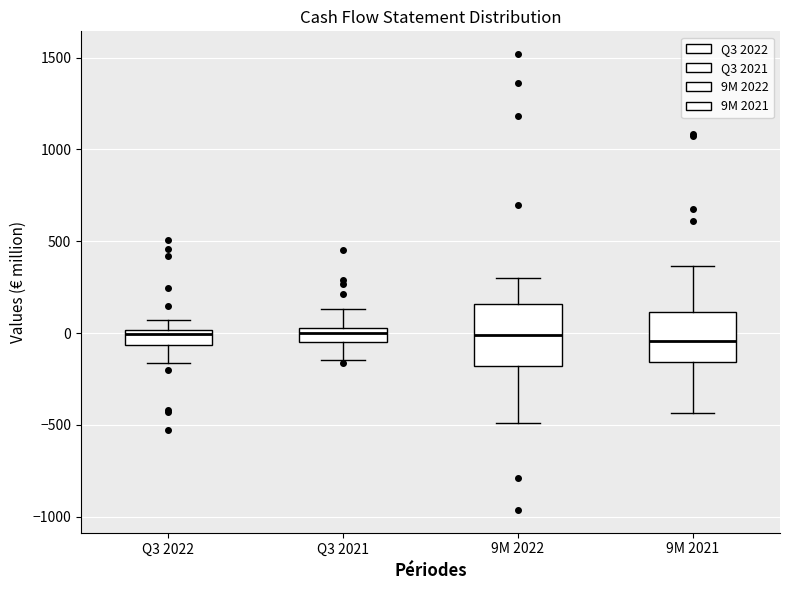

Reading left to right, read every box against the y-axis: the position of its median line, the range the box covers, and the ends of its whiskers. The values are not printed on the chart, so give them approximately, as read against the axis.

Q3 2022: median 0 (just below the box's upper edge), box -50 to 0, whiskers -150 to 50
Q3 2021: median 0, box -50 to 50, whiskers -150 to 150
9M 2022: median 0, box -200 to 150, whiskers -500 to 300
9M 2021: median -50, box -150 to 100, whiskers -450 to 350